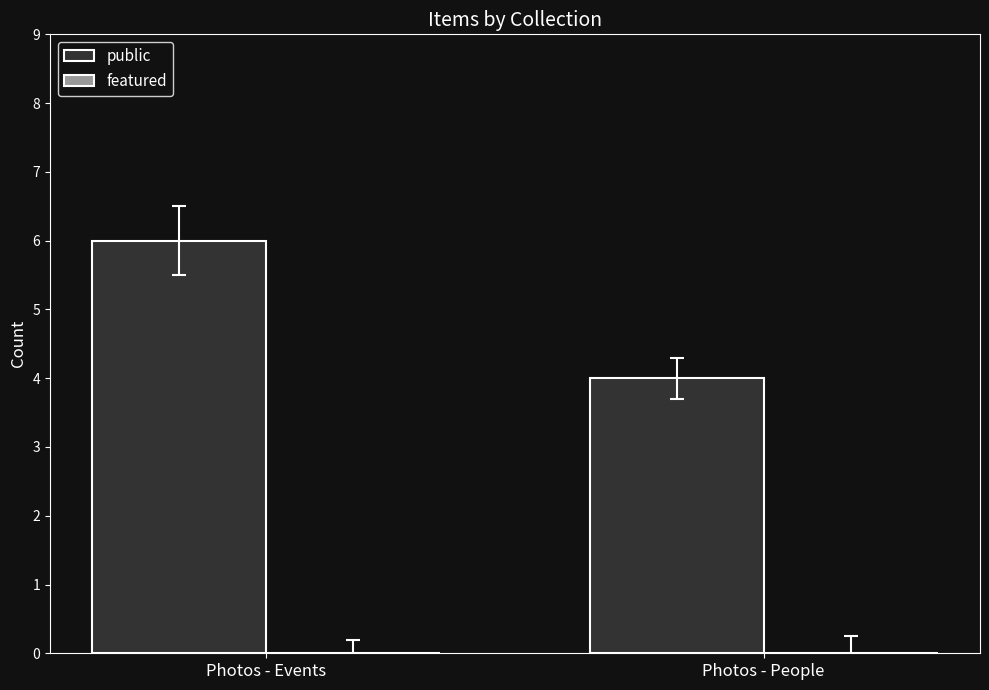

List the labels in order of value, smallest first.

Photos - People, Photos - Events